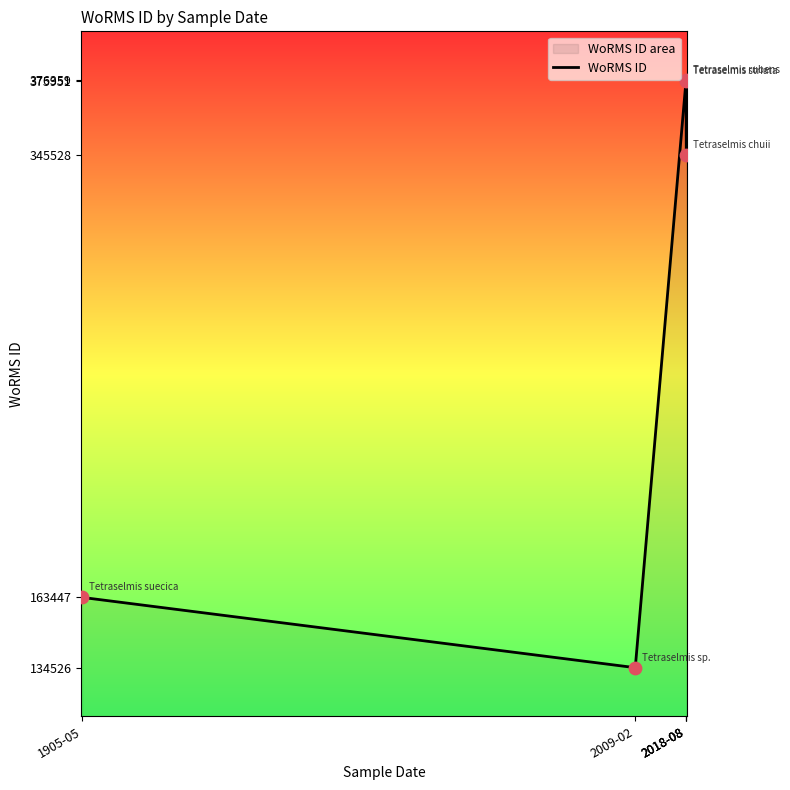

What is the change in value from 1905-05 to 2018-08?

+212912